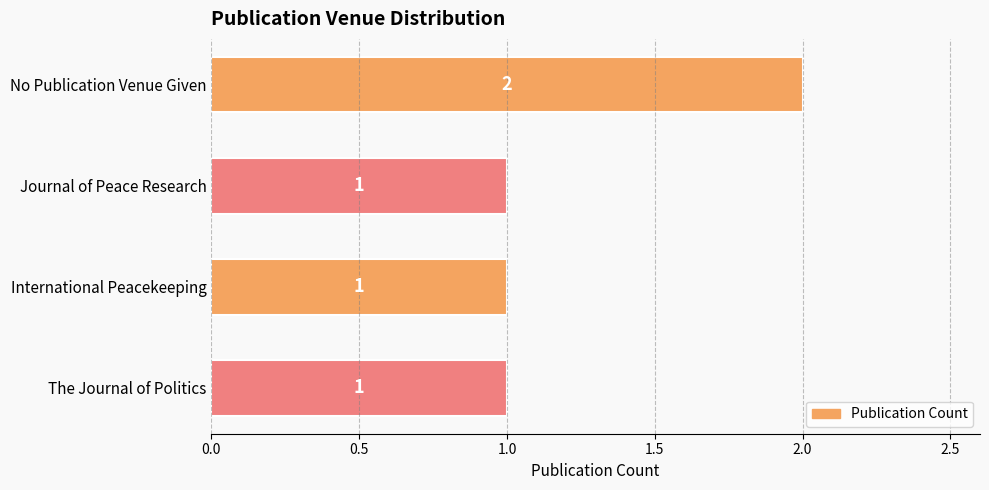

The chart shows a value of 1 at No Publication Venue Given. True or false?

False